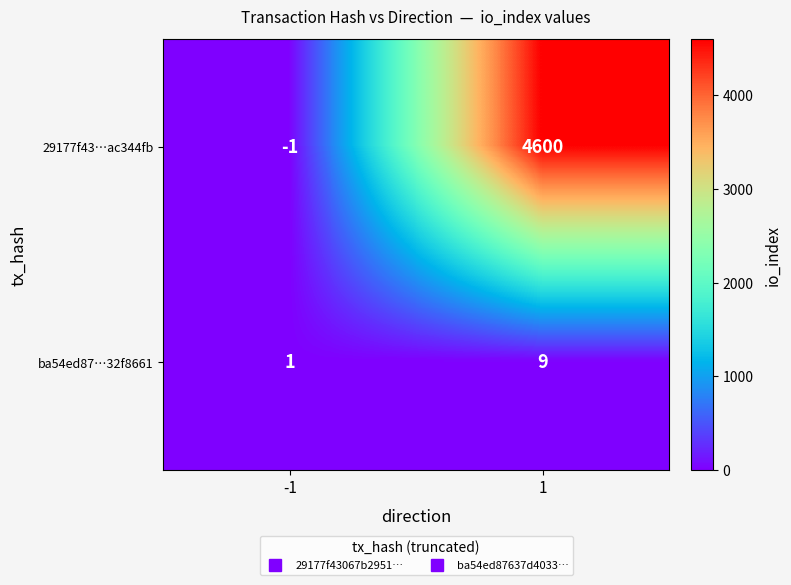

Reading right to left, extract all data points from this chart.

29177f43…ac344fb: 1=4600	-1=-1
ba54ed87…32f8661: 1=9	-1=1